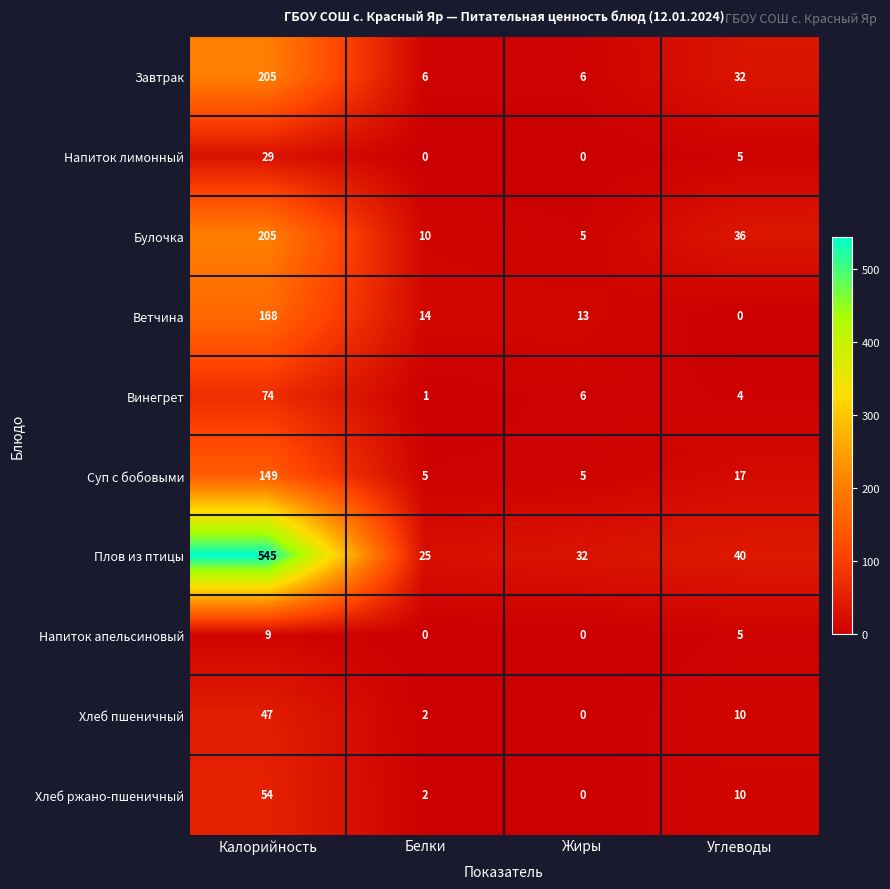

What is the sum of all Булочка values?

256